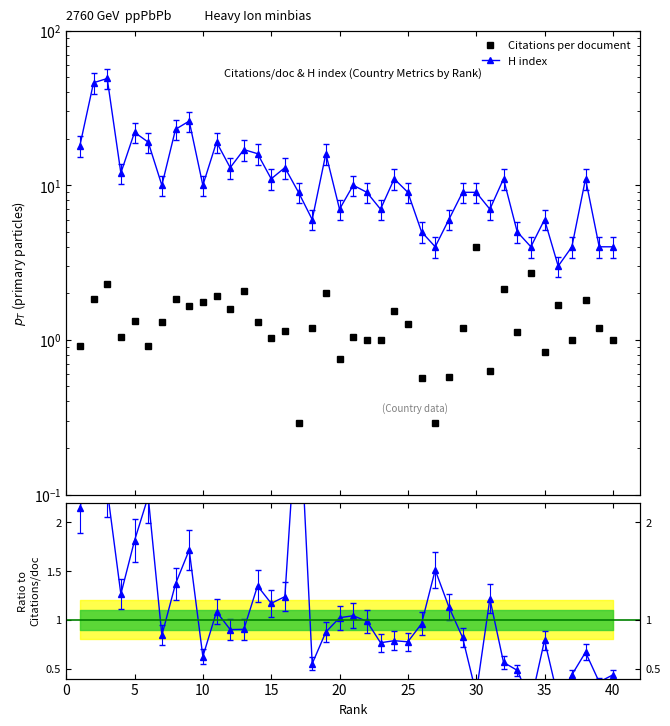

True or false: H index and Citations per document intersect in this chart.

False